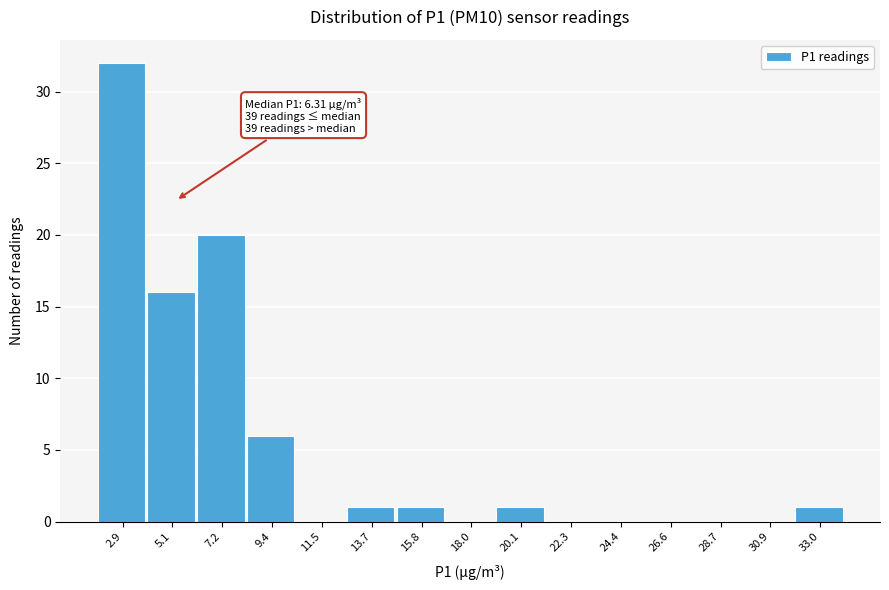

Reading right to left, extract all data points from this chart.

33.0=1	30.9=0	28.7=0	26.6=0	24.4=0	22.3=0	20.1=1	18.0=0	15.8=1	13.7=1	11.5=0	9.4=6	7.2=20	5.1=16	2.9=32